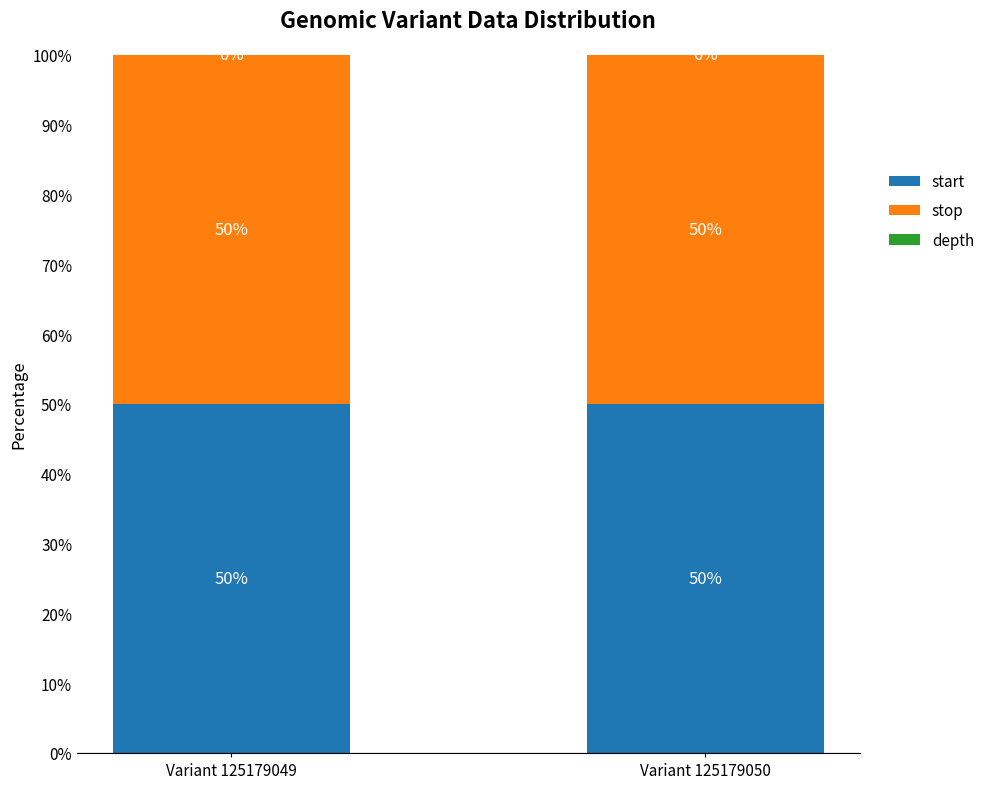

What is the total value across all series at Variant 125179050?

100.0